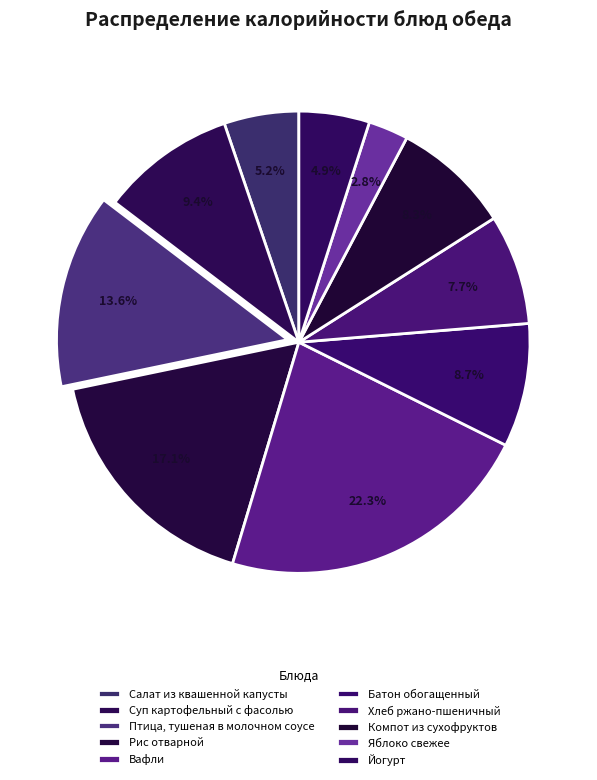

What percentage is the Йогурт slice, to the nearest percent?

5%